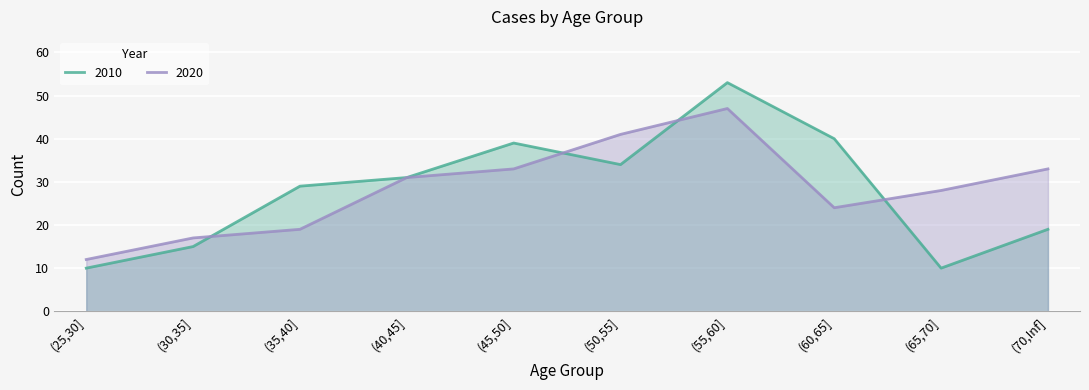

What is the average value of the 2010 series?

28